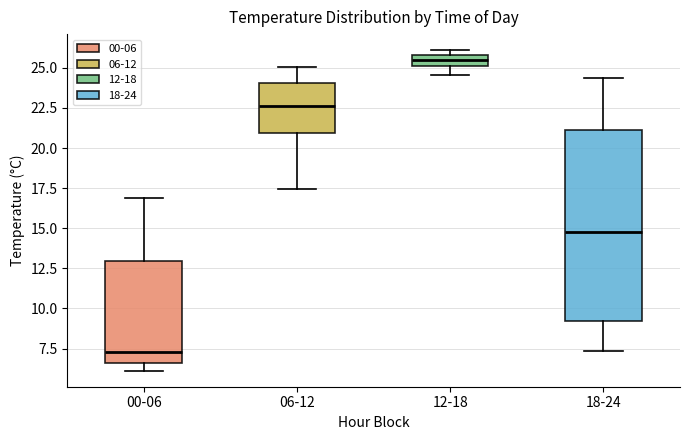

Which box's median line is the lowest?

00-06